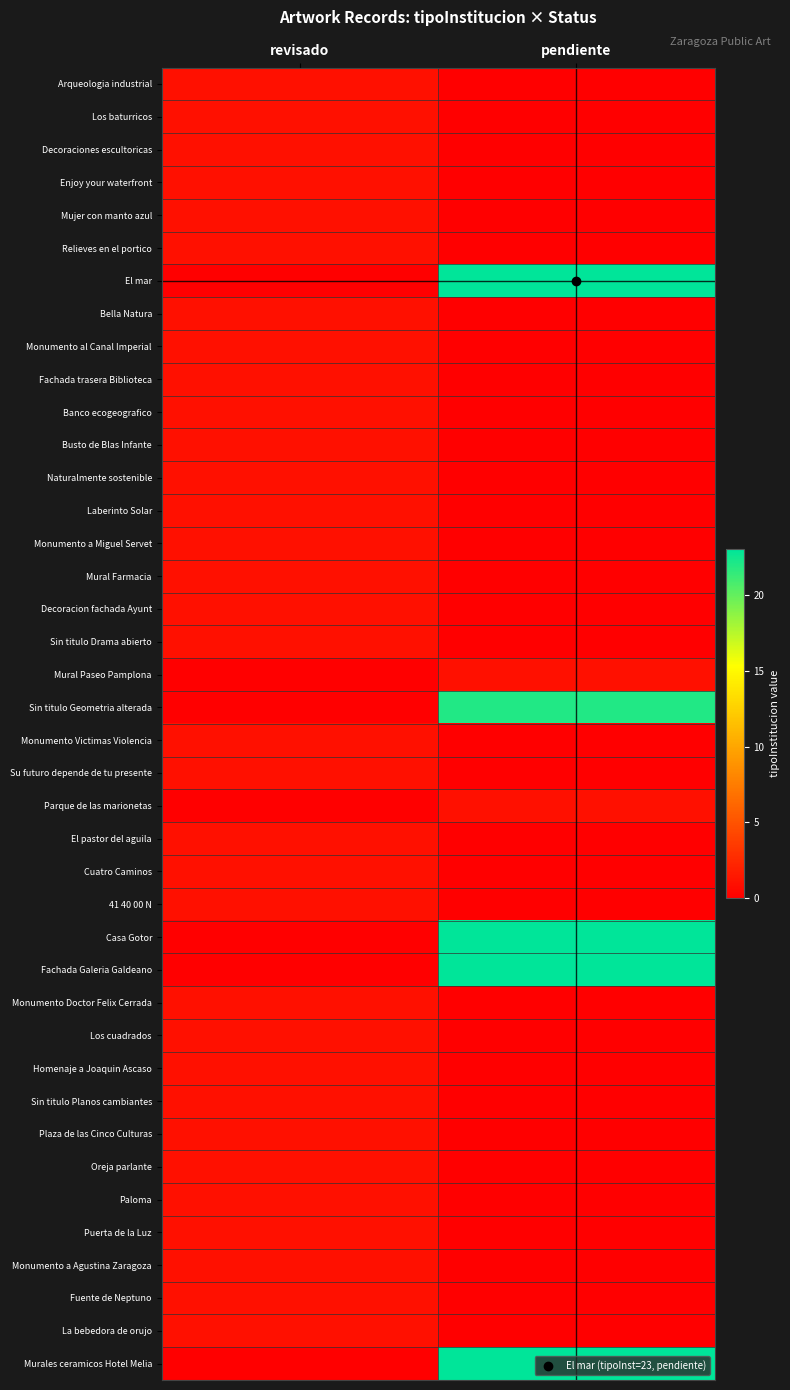

Reading left to right, transcribe all the data shown in this chart.

Arqueologia industrial: revisado=1	pendiente=0
Los baturricos: revisado=1	pendiente=0
Decoraciones escultoricas: revisado=1	pendiente=0
Enjoy your waterfront: revisado=1	pendiente=0
Mujer con manto azul: revisado=1	pendiente=0
Relieves en el portico: revisado=1	pendiente=0
El mar: revisado=0	pendiente=23
Bella Natura: revisado=1	pendiente=0
Monumento al Canal Imperial: revisado=1	pendiente=0
Fachada trasera Biblioteca: revisado=1	pendiente=0
Banco ecogeografico: revisado=1	pendiente=0
Busto de Blas Infante: revisado=1	pendiente=0
Naturalmente sostenible: revisado=1	pendiente=0
Laberinto Solar: revisado=1	pendiente=0
Monumento a Miguel Servet: revisado=1	pendiente=0
Mural Farmacia: revisado=1	pendiente=0
Decoracion fachada Ayunt: revisado=1	pendiente=0
Sin titulo Drama abierto: revisado=1	pendiente=0
Mural Paseo Pamplona: revisado=0	pendiente=1
Sin titulo Geometria alterada: revisado=0	pendiente=22
Monumento Victimas Violencia: revisado=1	pendiente=0
Su futuro depende de tu presente: revisado=1	pendiente=0
Parque de las marionetas: revisado=0	pendiente=1
El pastor del aguila: revisado=1	pendiente=0
Cuatro Caminos: revisado=1	pendiente=0
41 40 00 N: revisado=1	pendiente=0
Casa Gotor: revisado=0	pendiente=23
Fachada Galeria Galdeano: revisado=0	pendiente=23
Monumento Doctor Felix Cerrada: revisado=1	pendiente=0
Los cuadrados: revisado=1	pendiente=0
Homenaje a Joaquin Ascaso: revisado=1	pendiente=0
Sin titulo Planos cambiantes: revisado=1	pendiente=0
Plaza de las Cinco Culturas: revisado=1	pendiente=0
Oreja parlante: revisado=1	pendiente=0
Paloma: revisado=1	pendiente=0
Puerta de la Luz: revisado=1	pendiente=0
Monumento a Agustina Zaragoza: revisado=1	pendiente=0
Fuente de Neptuno: revisado=1	pendiente=0
La bebedora de orujo: revisado=1	pendiente=0
Murales ceramicos Hotel Melia: revisado=0	pendiente=23